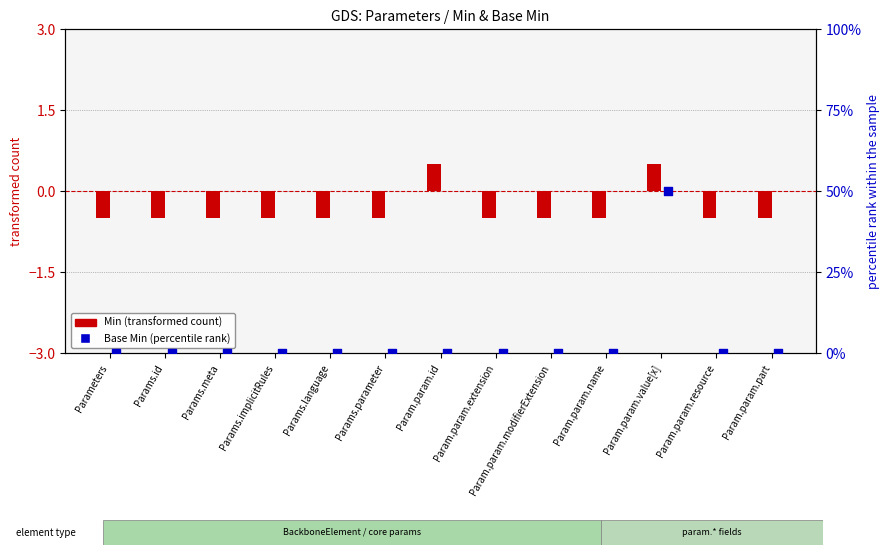

At how many categories does at least one series exceed 25?

1